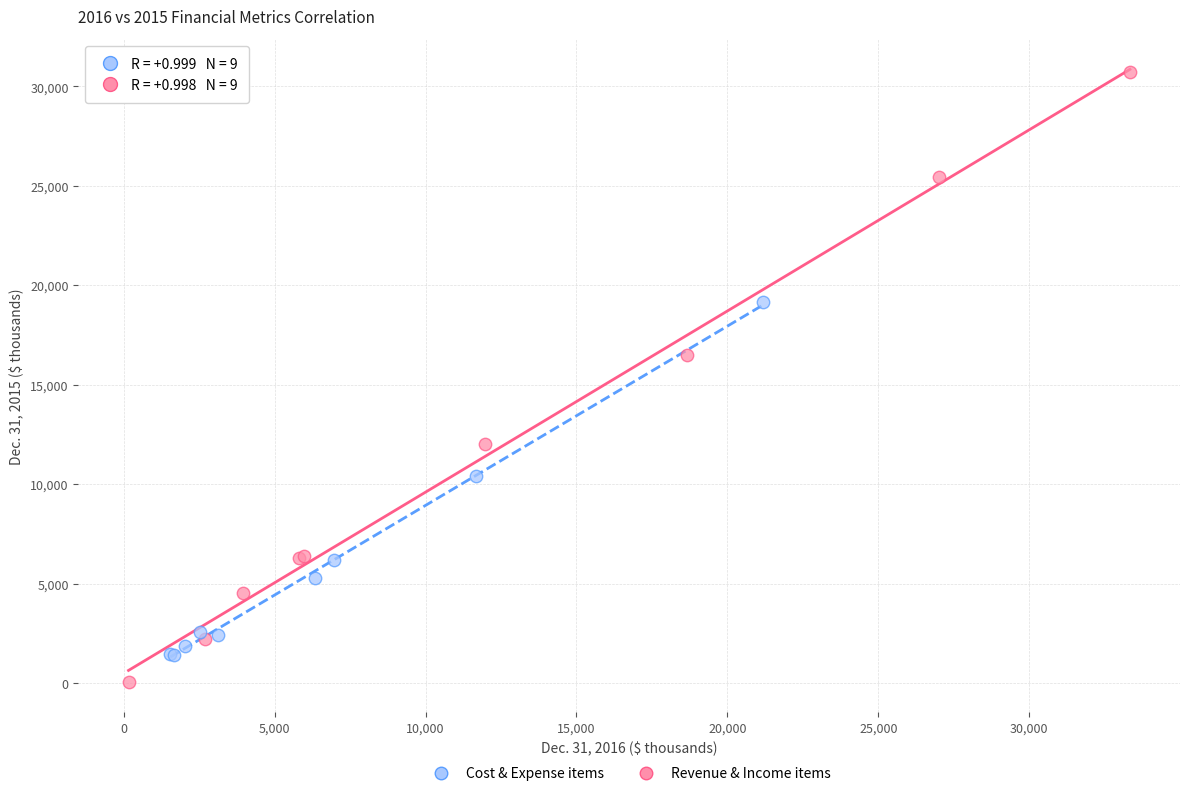

Which series has the largest Y range (max minus min)?

Revenue & Income items